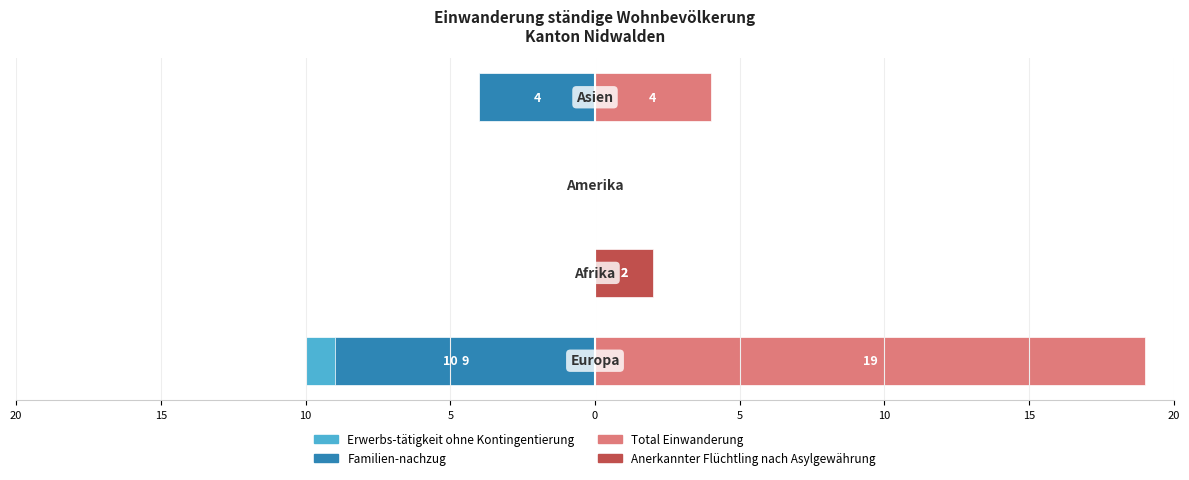

What is the average value of the Erwerbs-tätigkeit ohne Kontingentierung series?

-2